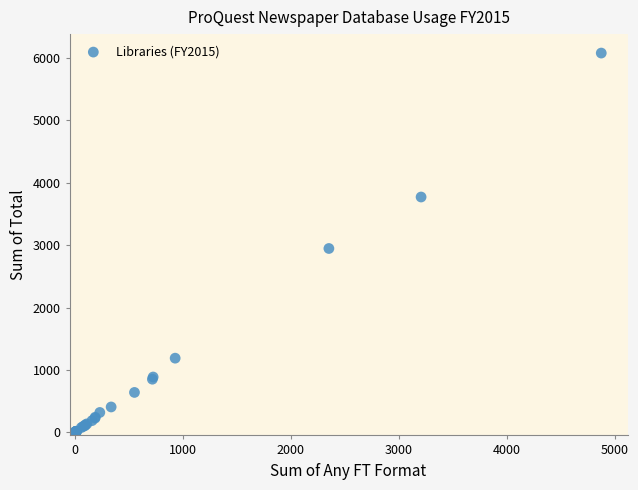

What Y value in the scatter plot is closest to 3039?

2946